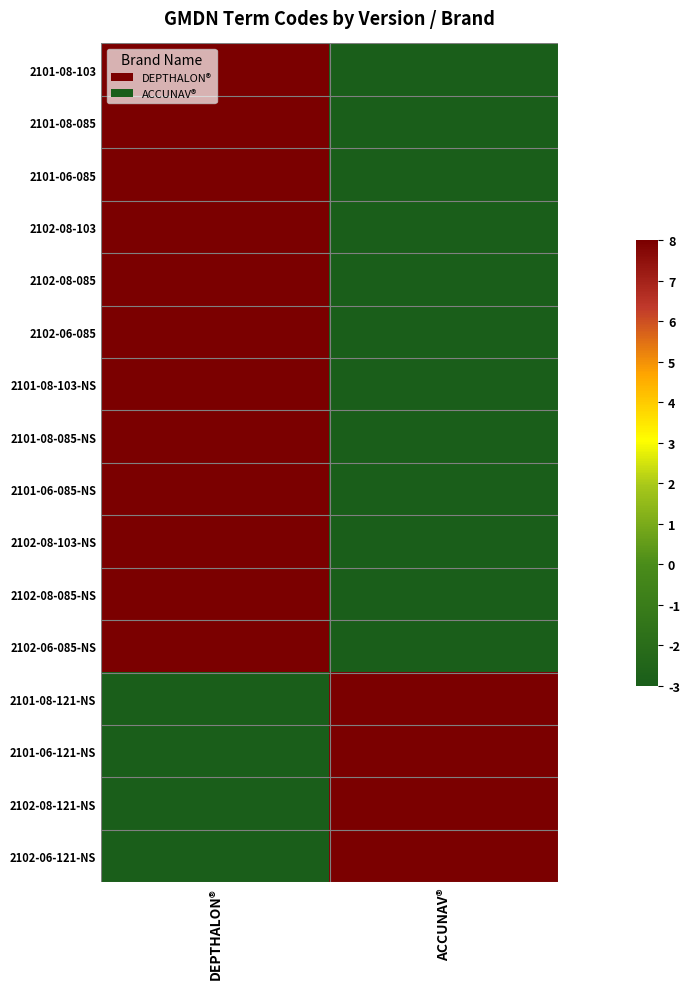

What is the smallest value displayed?

-3